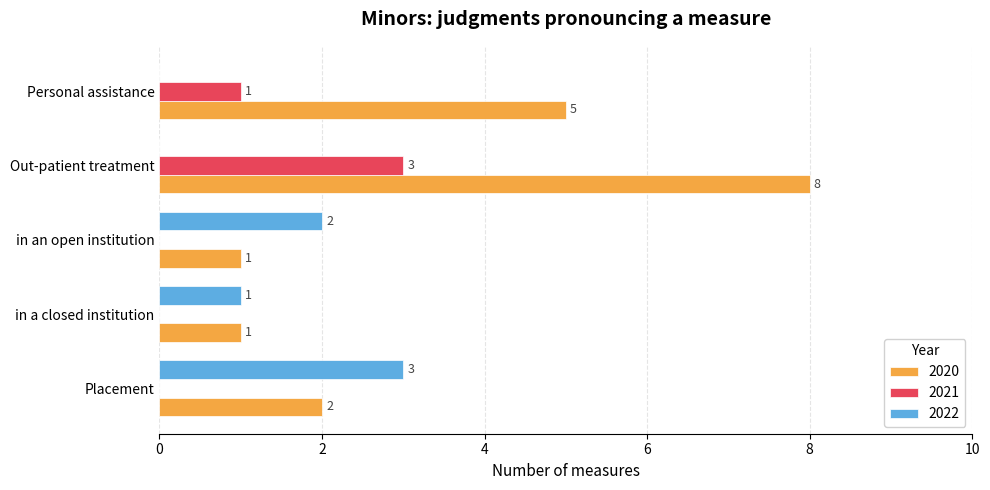

How many positive values does the 2022 series have?

3